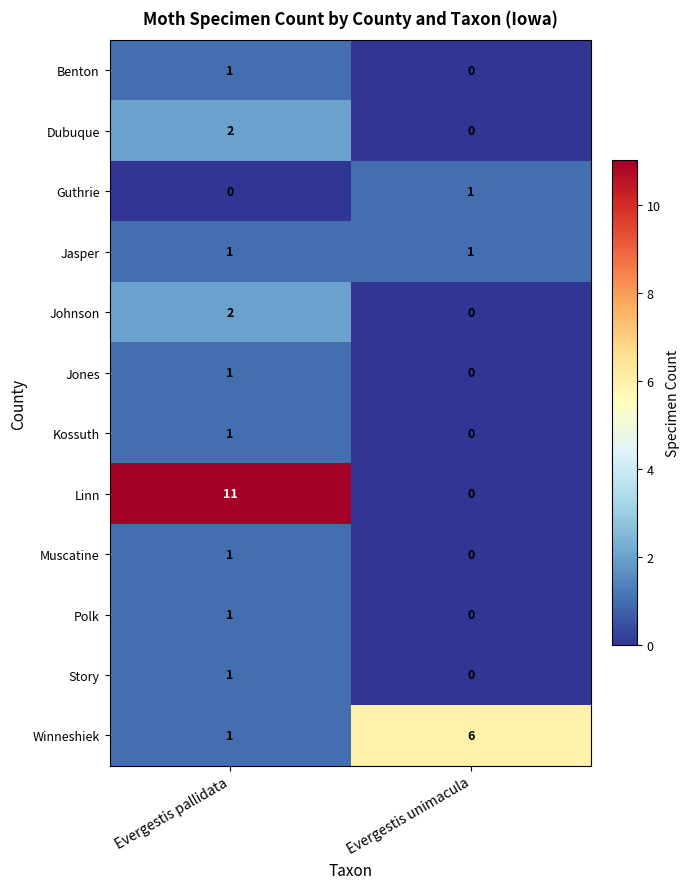

How many categories are shown in the chart?

2